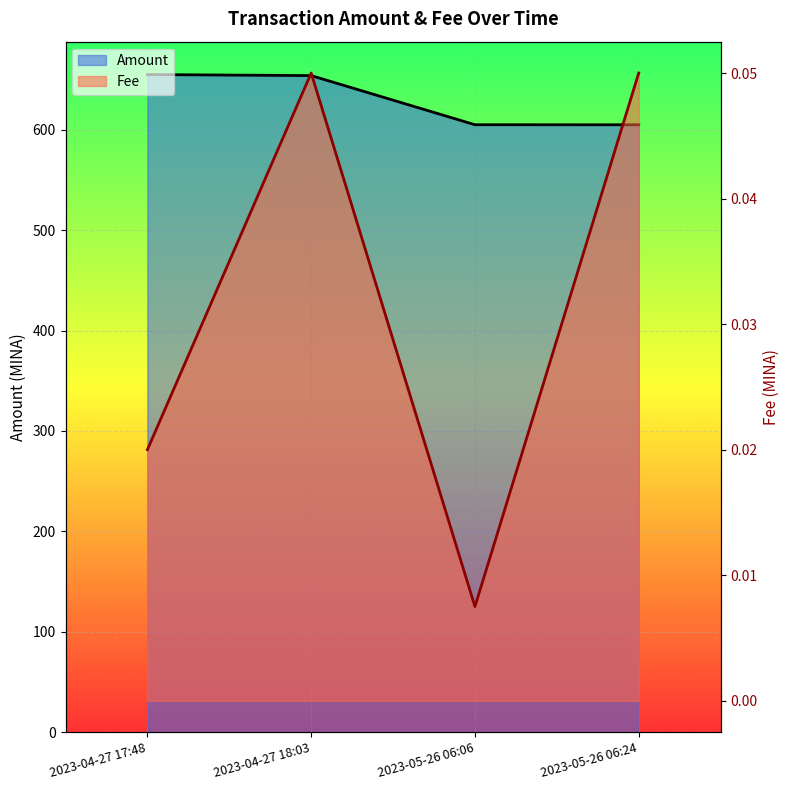

How many values exceed 653?

2